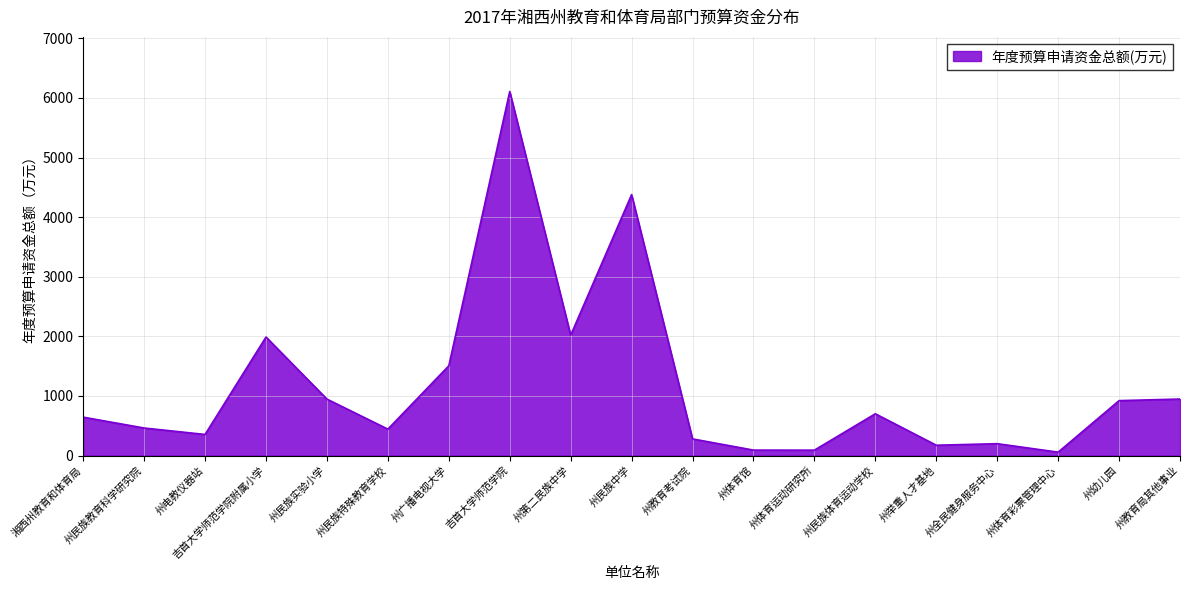

What is the change in value from 州民族教育科学研究院 to 州民族体育运动学校?

+239.1